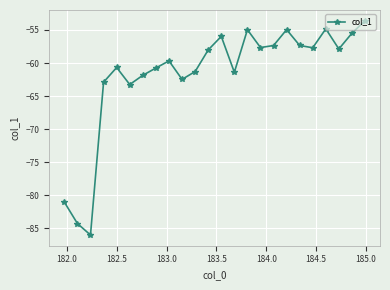

What is the value of the 5th point from the left?

-60.7